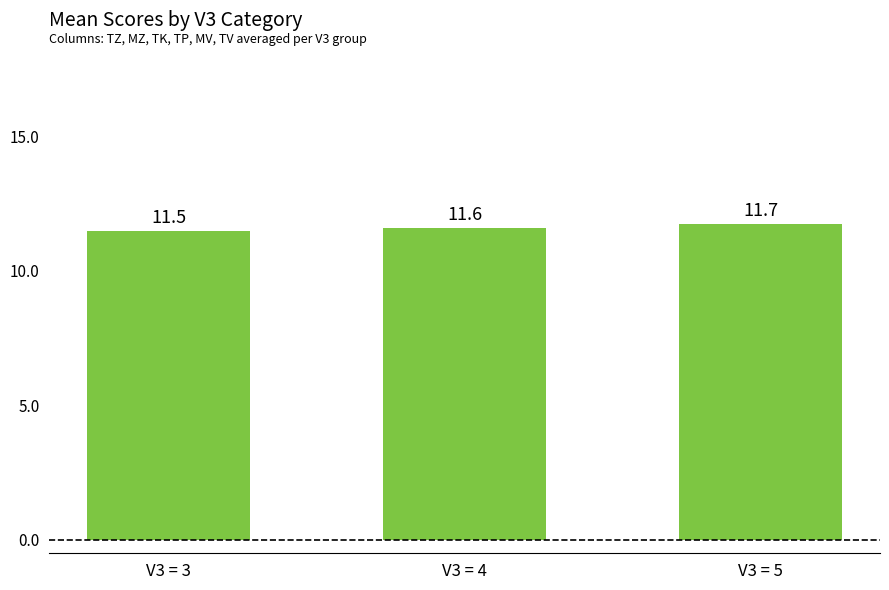

List the labels in order of value, largest first.

V3 = 5, V3 = 4, V3 = 3